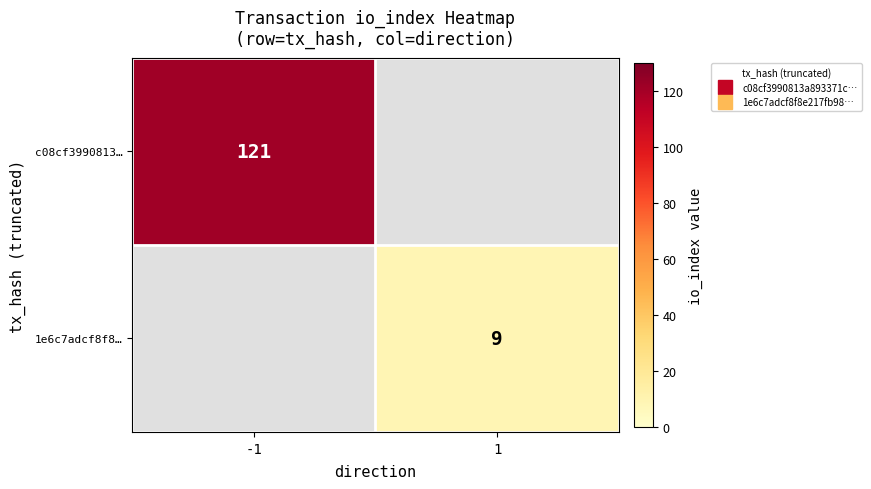

Which label corresponds to the smallest value in the chart?

1